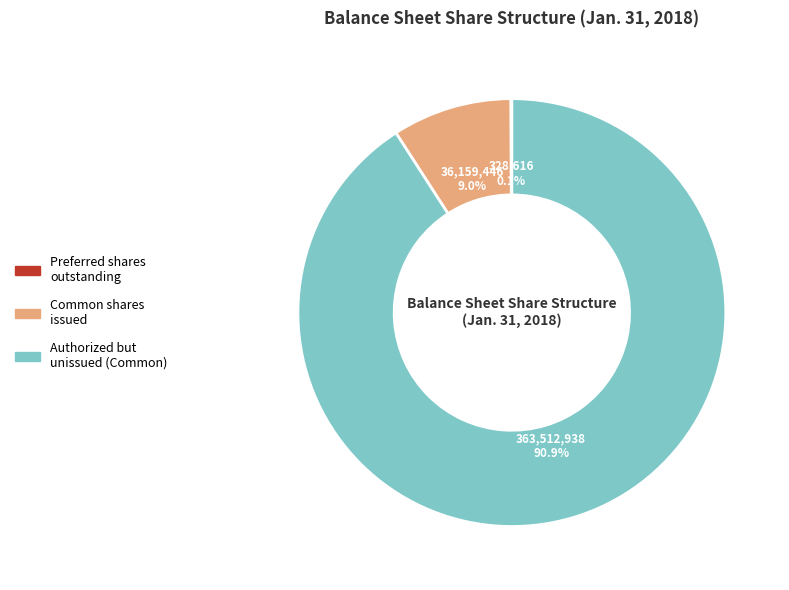

Is there any slice that represents more than half of the pie?

Yes